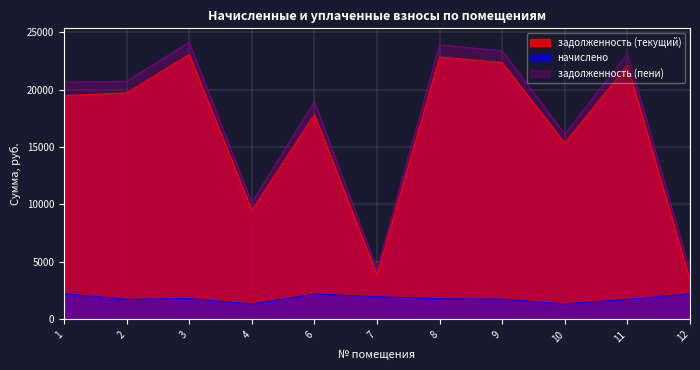

How many series are shown in this chart?

3